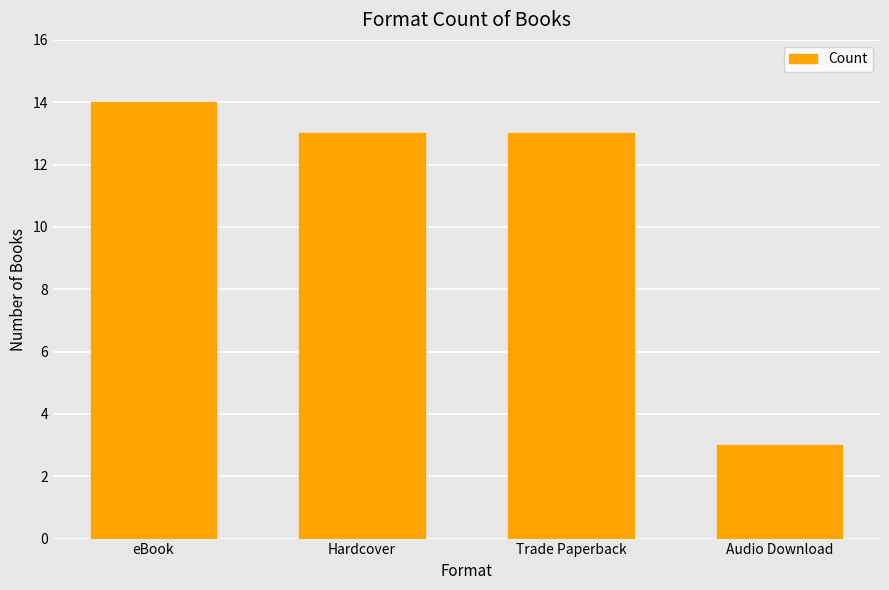

What is the label of the 2nd bar from the right?

Trade Paperback